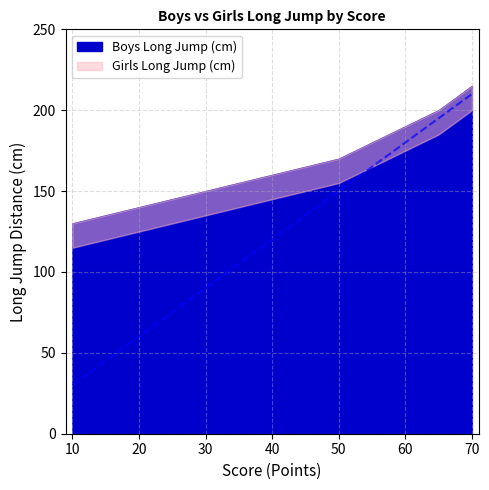

Between 50 and 45, which is larger?

50